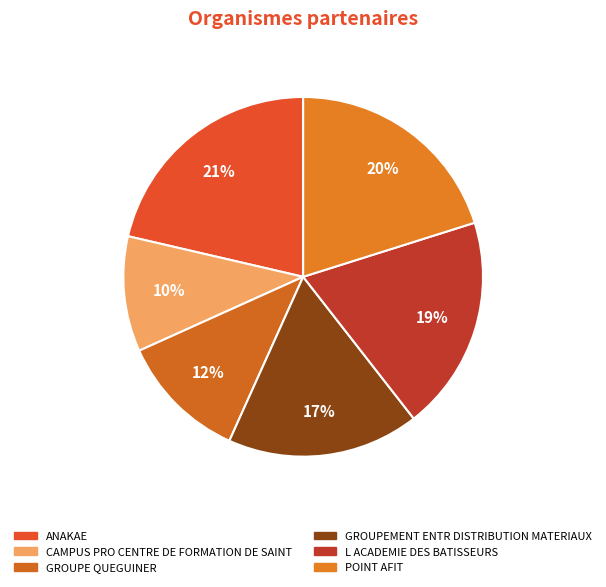

The POINT AFIT slice represents 29% of the pie. True or false?

False